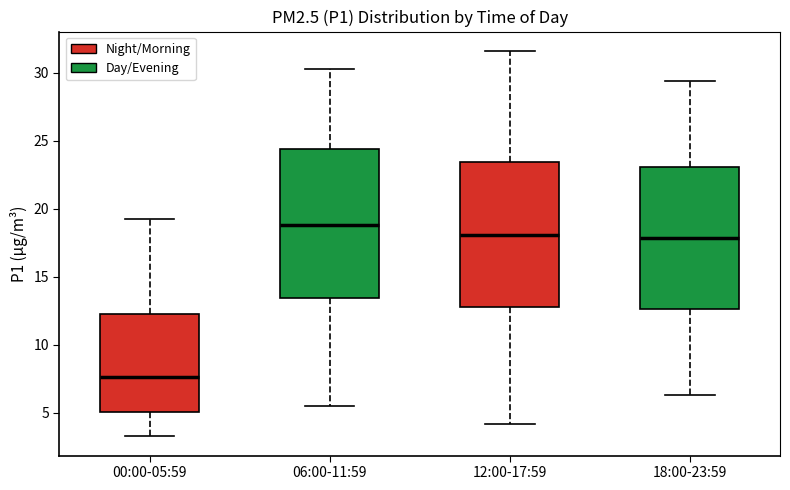

Reading left to right, read every box against the y-axis: the position of its median line, the range the box covers, and the ends of its whiskers. The values are not printed on the chart, so give them approximately, as read against the axis.

00:00-05:59: median 7.5, box 5.0 to 12.5, whiskers 3.5 to 19.5
06:00-11:59: median 19.0, box 13.5 to 24.5, whiskers 5.5 to 30.5
12:00-17:59: median 18.0, box 13.0 to 23.5, whiskers 4.0 to 31.5
18:00-23:59: median 18.0, box 12.5 to 23.0, whiskers 6.5 to 29.5